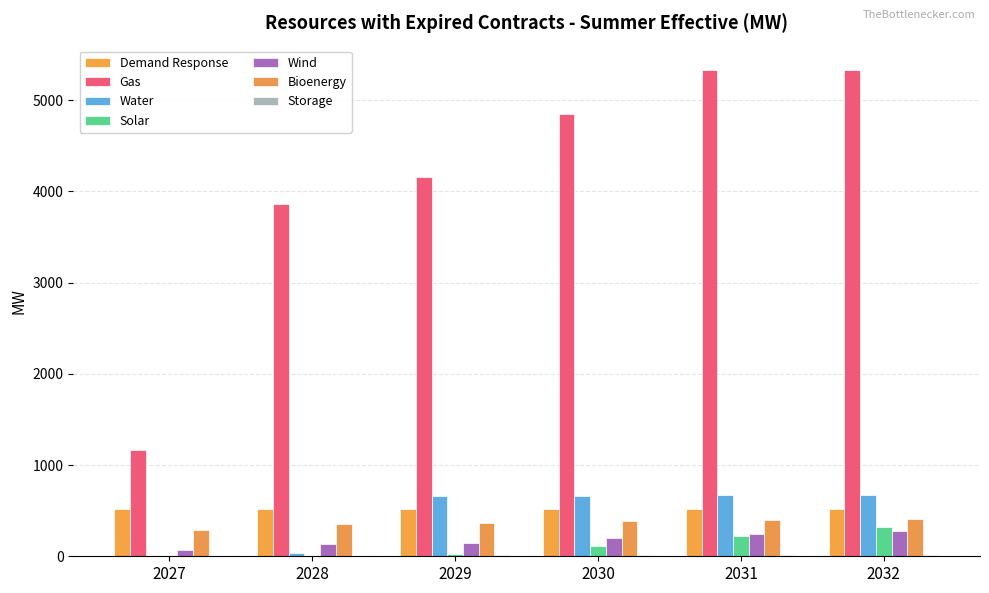

Where is Wind nearest to the value 167?

2029